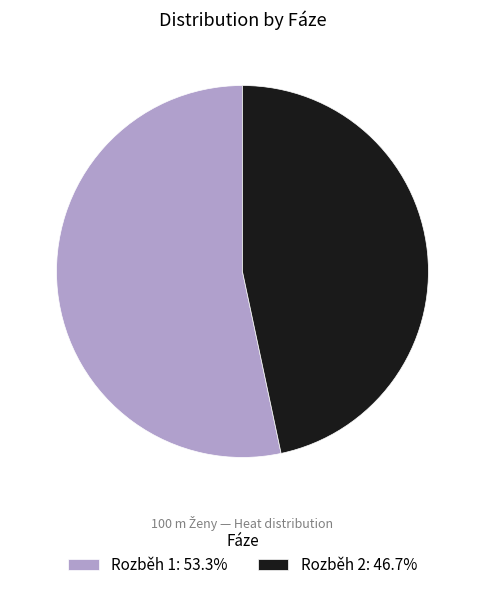

Is there a majority slice in this chart?

Yes